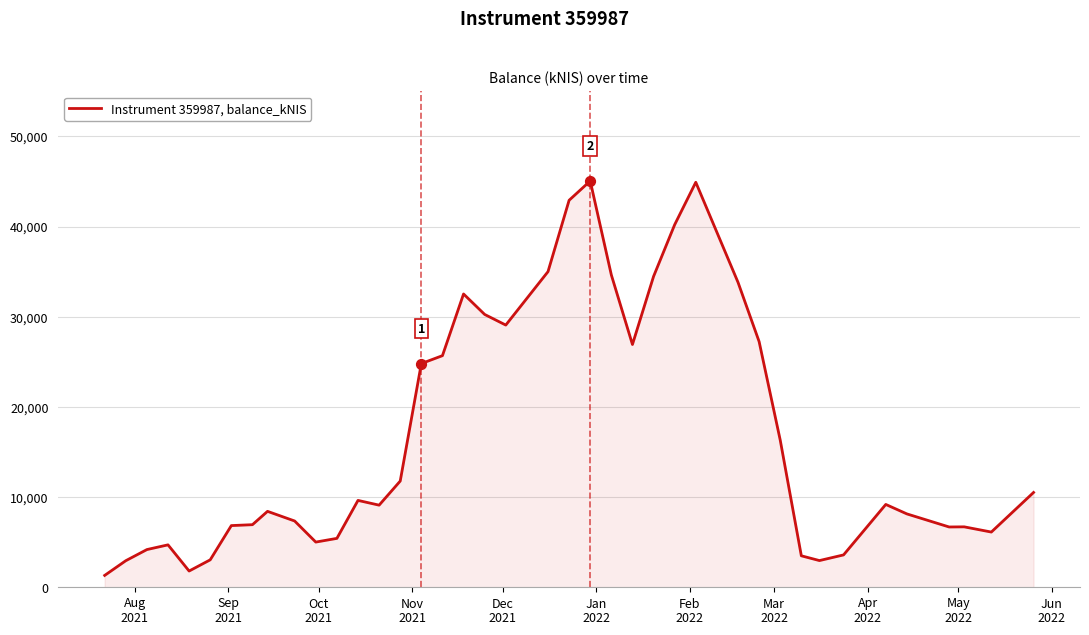

What is the smallest value displayed?

1316.8